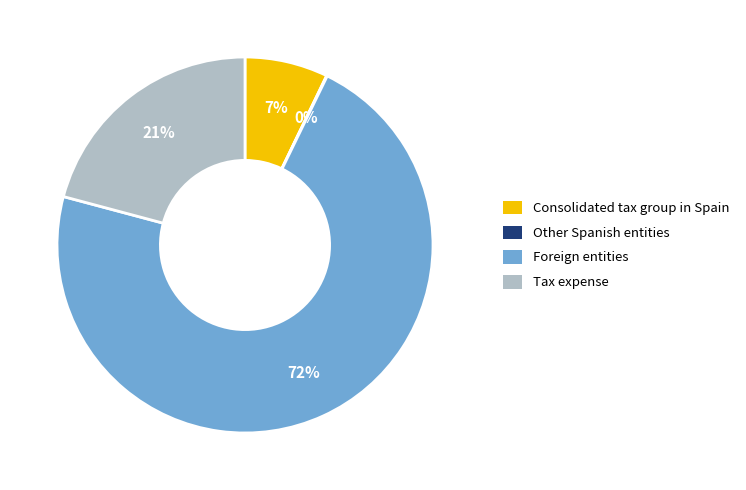

To the nearest percent, what is the average slice percentage?

25%